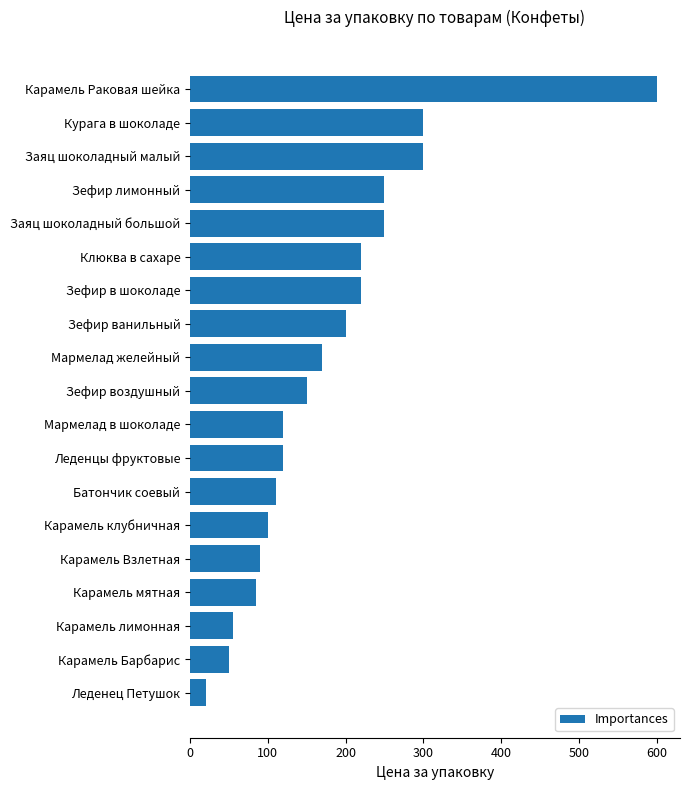

What is the difference between the maximum and minimum values?

580